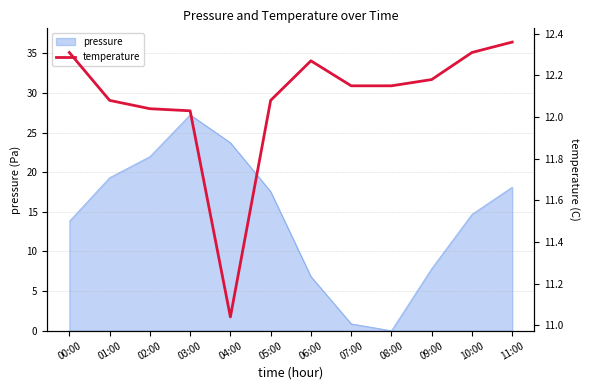

What is the label of the 9th point from the left?

08:00